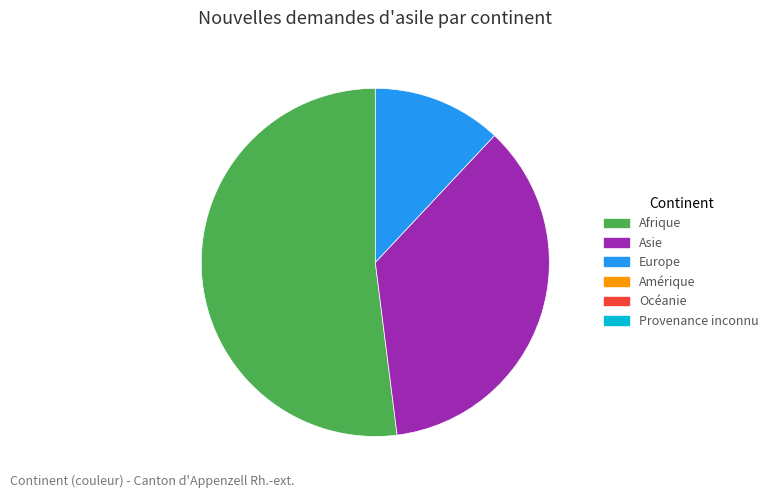

How many segments does this pie chart have?

3